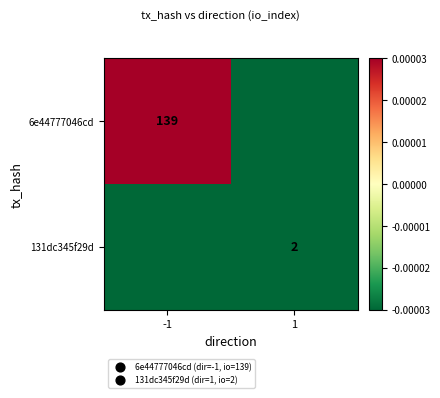

Is the value of 131dc345f29d at 1 greater than the value of 6e44777046cd at -1?

No